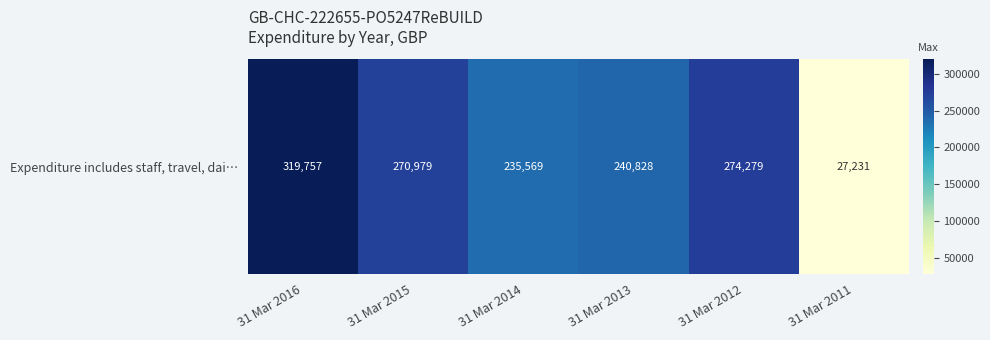

Reading right to left, transcribe all the data shown in this chart.

27231	274279	240828	235569	270979	319757